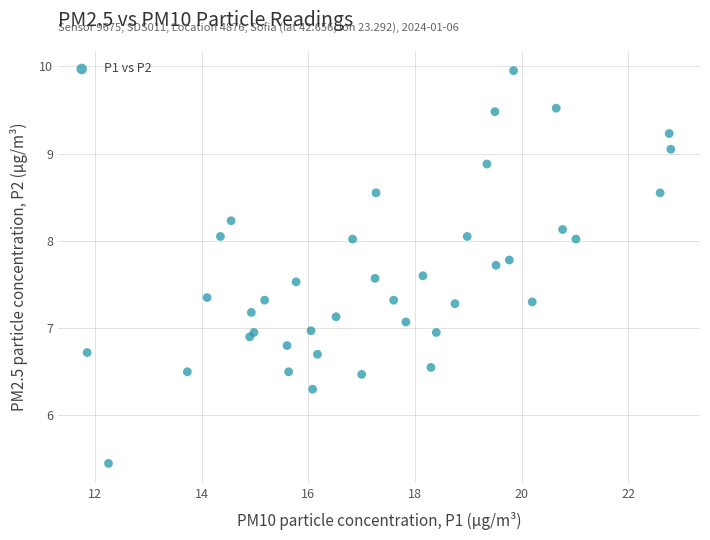

What is the range of X values (max minus min)?

11.0